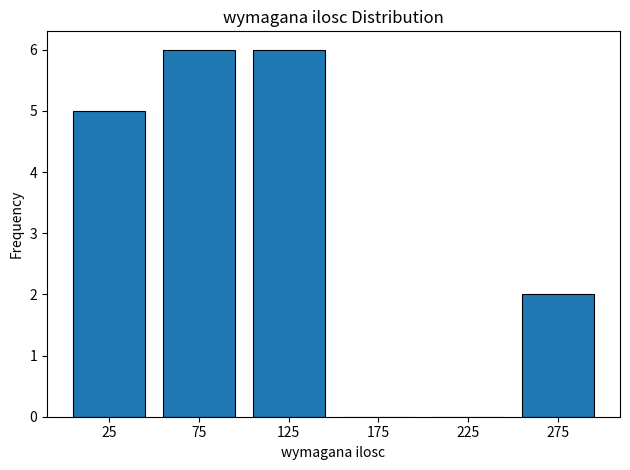

Reading left to right, list every bar in this chart as the range it spans on the x-axis followed by its height. The values are not printed on the chart, so give them approximately, as read against the axis.

0 to 50: 5
50 to 100: 6
100 to 150: 6
150 to 200: 0
200 to 250: 0
250 to 300: 2